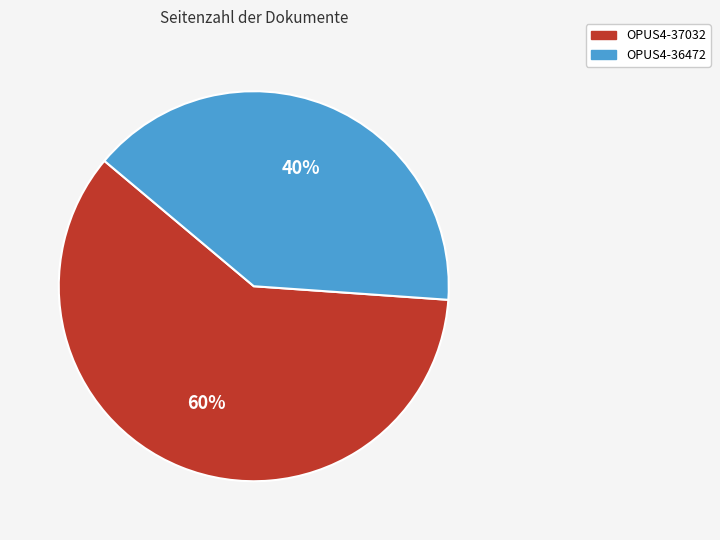

To the nearest percent, what is the difference between the OPUS4-37032 and OPUS4-36472 slice percentages?

20%